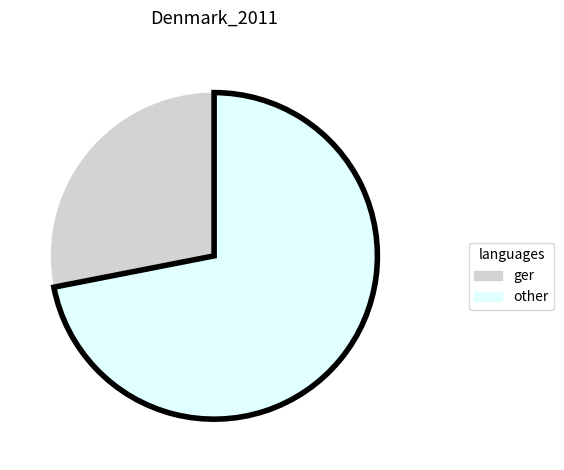

True or false: ger accounts for 39% of the total.

False